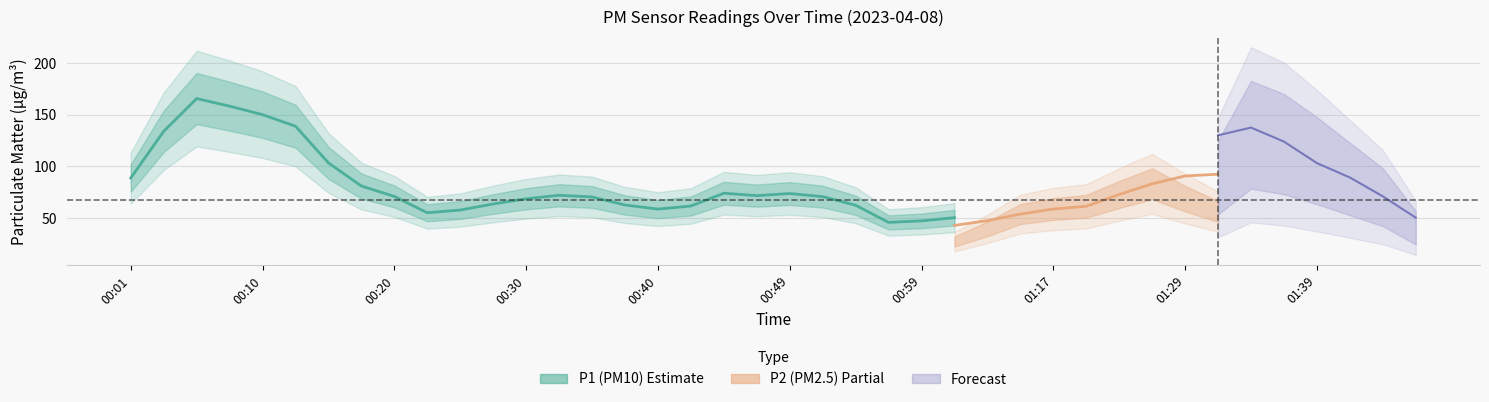

Is this an area chart (filled region under the line)?

No